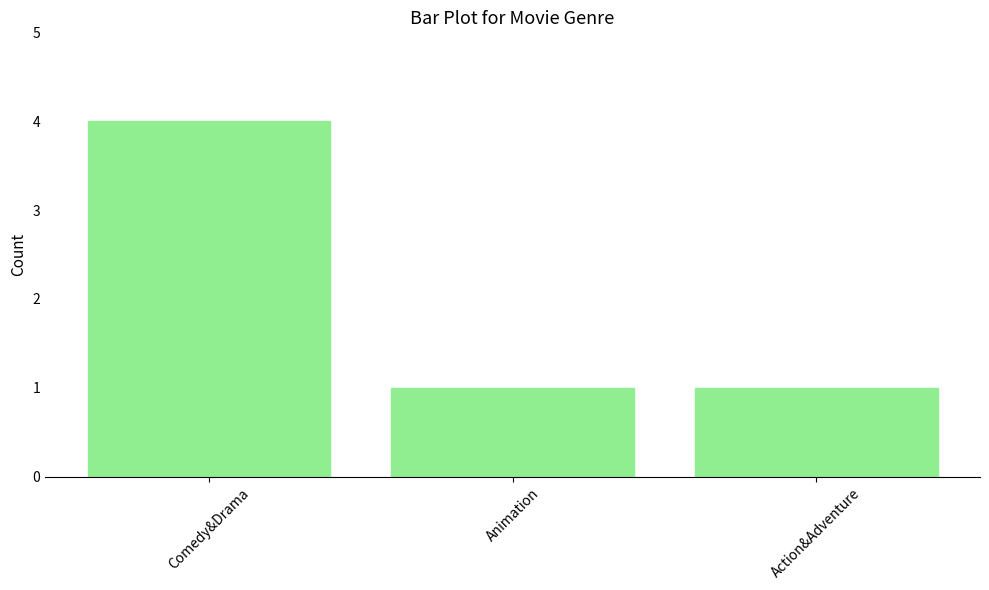

What position from the right is Animation?

2